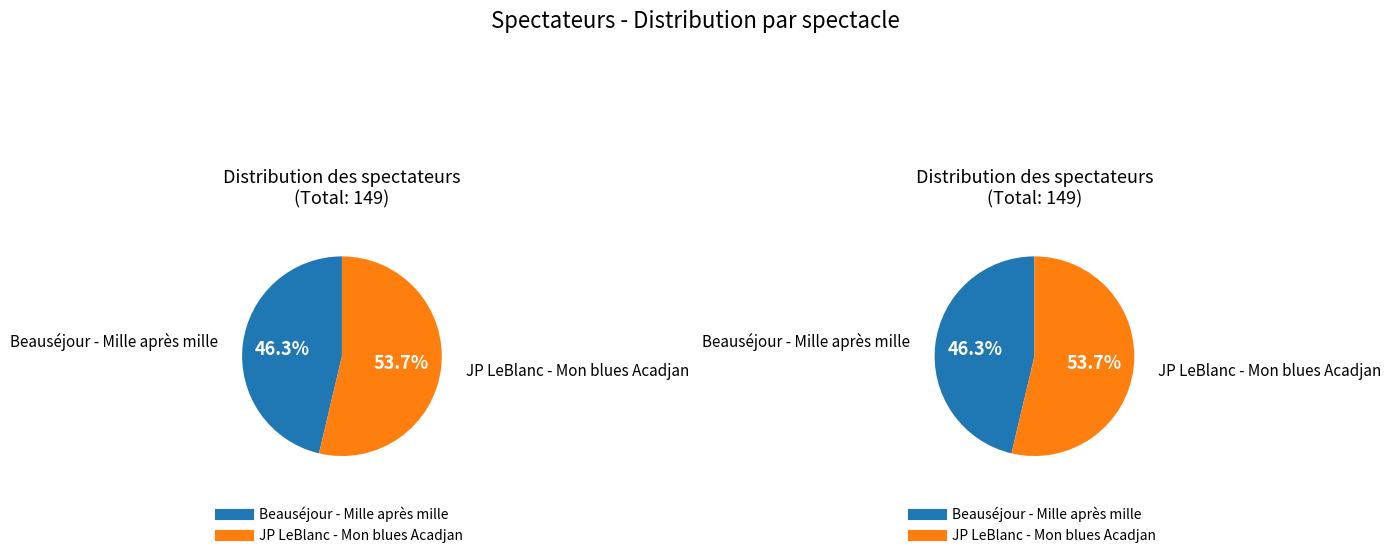

Is the sum of JP LeBlanc - Mon blues Acadjan and Beauséjour - Mille après mille greater than half?

Yes